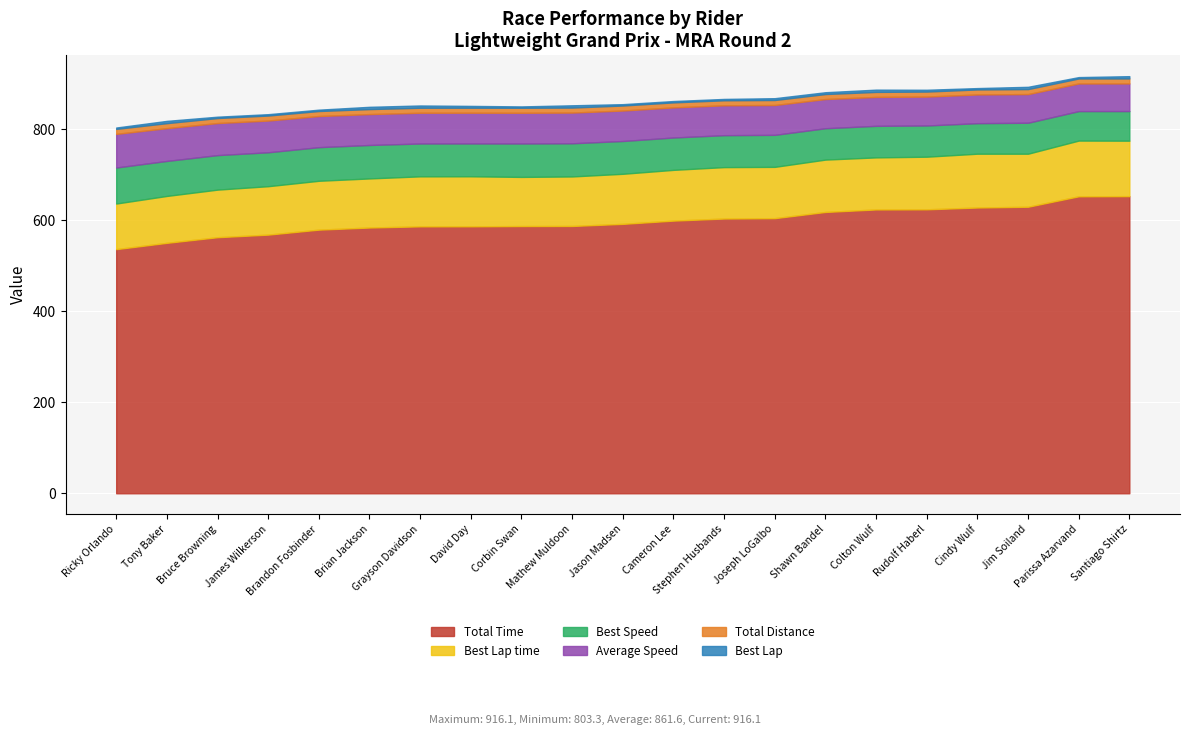

True or false: Total Time has a value of 583.7 at Brian Jackson.

True